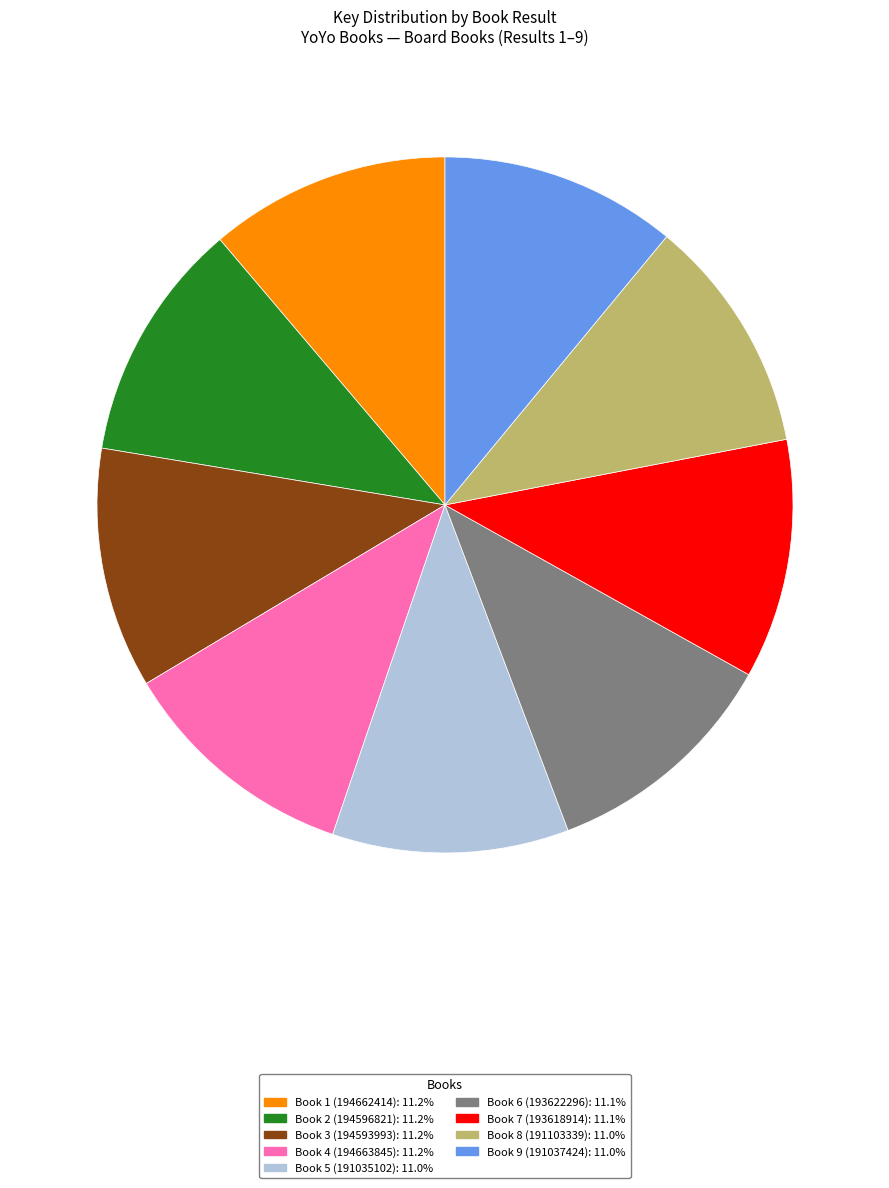

Is Book 8 (191103339) the majority of the pie?

No